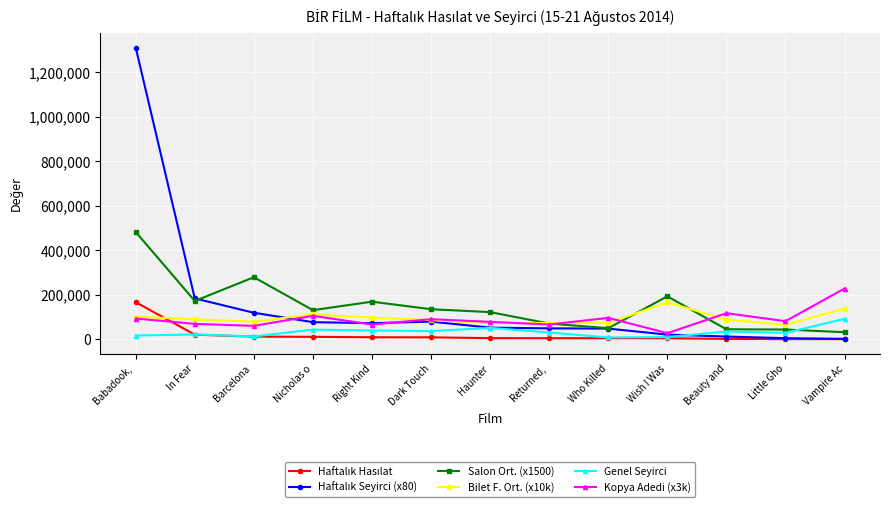

What is the label of the 11th point from the left?

Beauty and